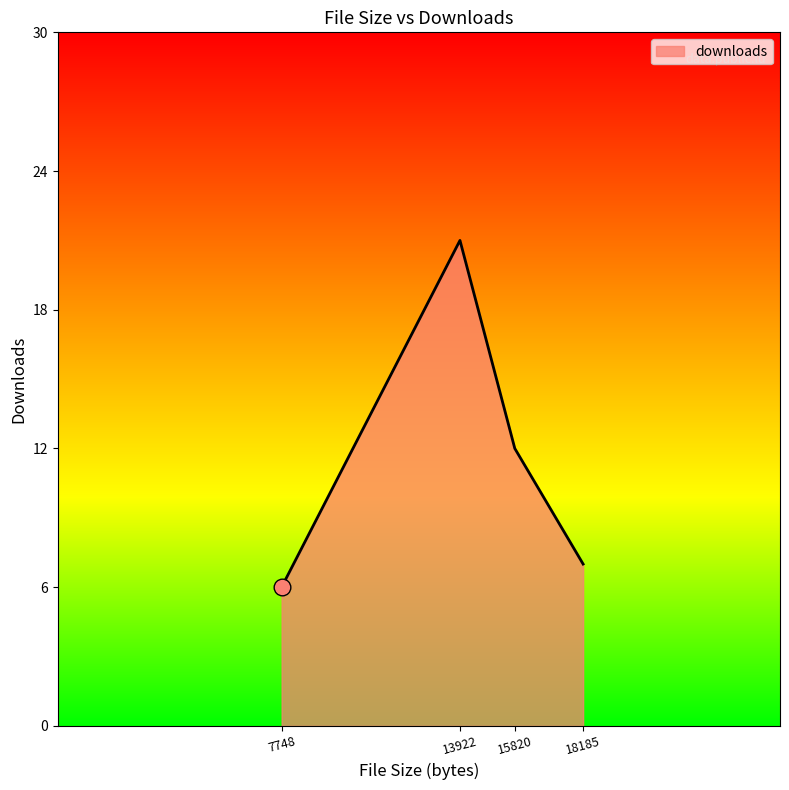

Rank the categories by value from highest to lowest.

13922, 15820, 18185, 7748